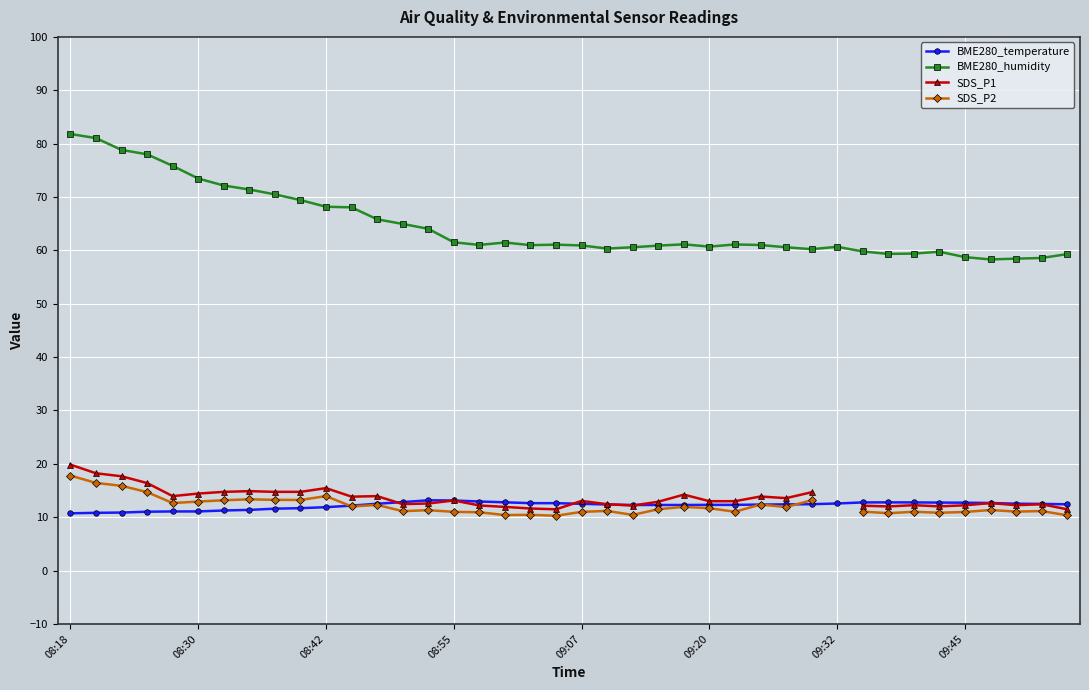

Is it true that SDS_P1 equals 19.9 at 08:18?

True